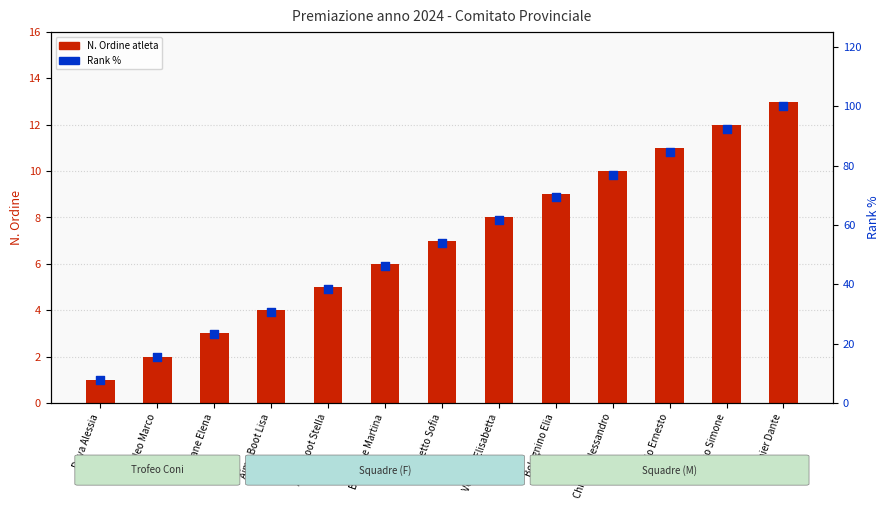

Which series contains the lowest Y value?

N. Ordine atleta